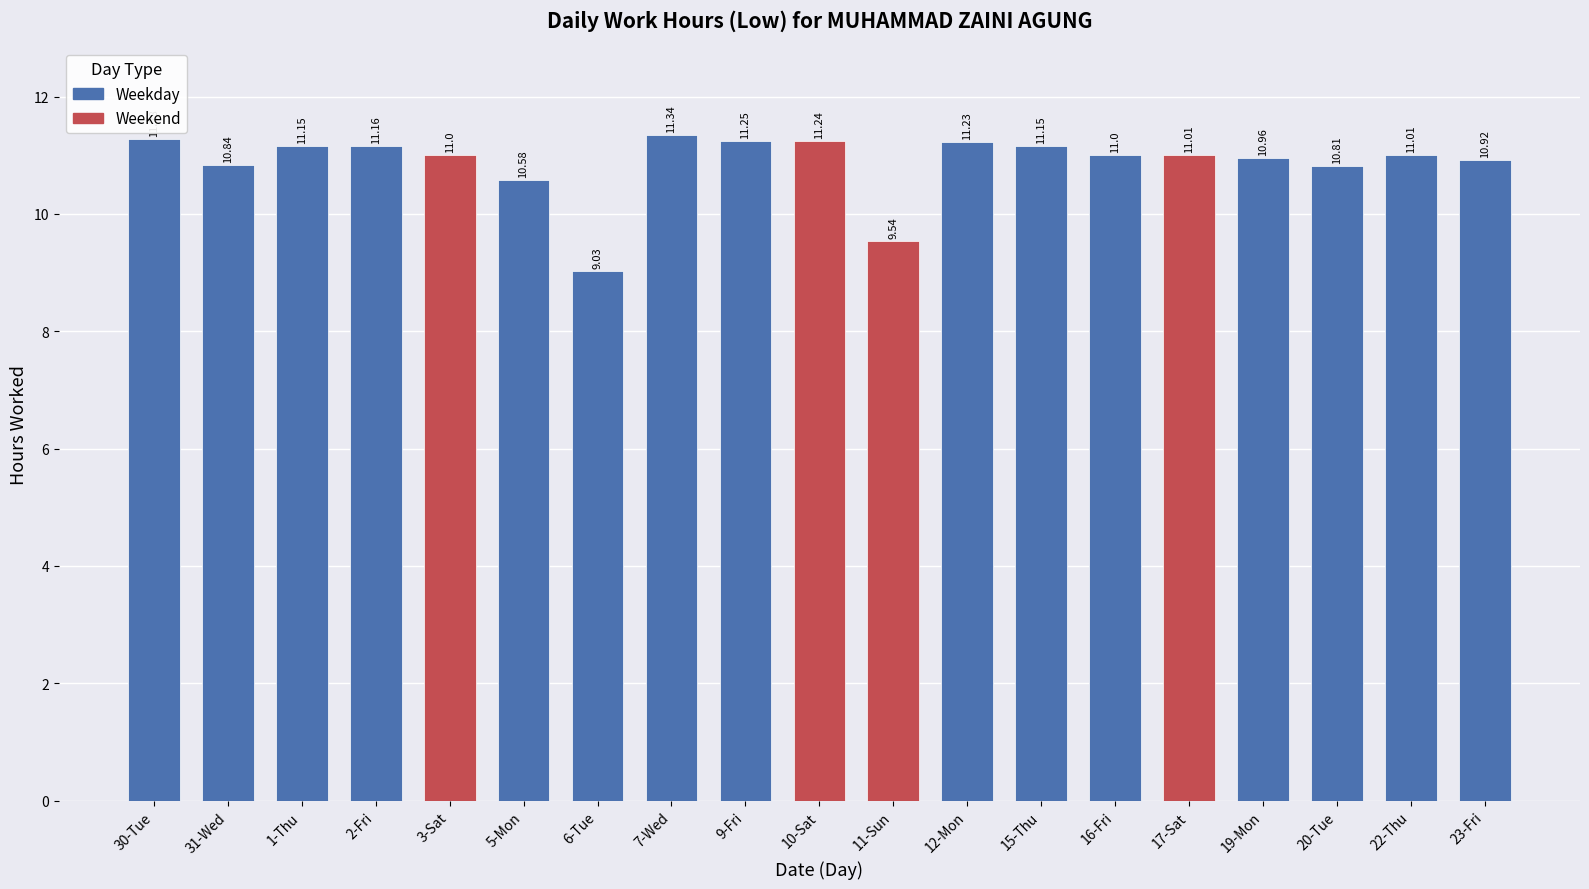

What is the minimum value shown in the chart?

9.0